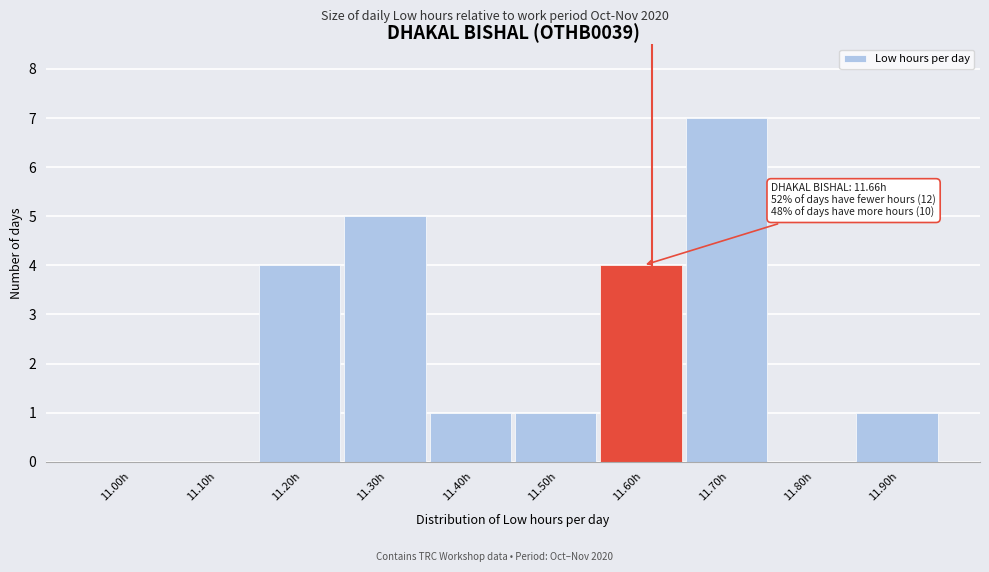

Reading left to right, list all the values displayed in this chart.

11.00h=0	11.10h=0	11.20h=4	11.30h=5	11.40h=1	11.50h=1	11.60h=4	11.70h=7	11.80h=0	11.90h=1